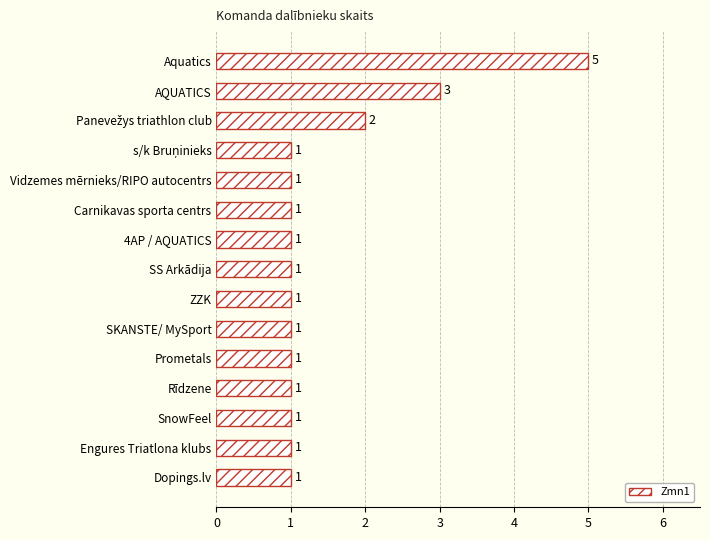

Approximately how many times larger is the value at SS Arkādija compared to SnowFeel?

1.0